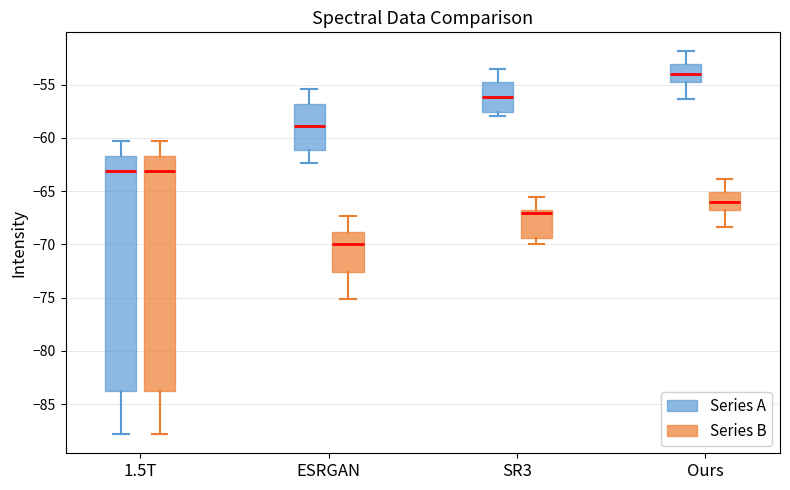

Reading left to right, transcribe this box plot: for each box, give where its median line is, the range the box spans, and where its two whiskers end, as read against the y-axis. The values are not printed on the chart, so give them approximately, as read against the axis.

1.5T (Series A): median -63.0, box -83.5 to -61.5, whiskers -88.0 to -60.5
1.5T (Series B): median -63.0, box -83.5 to -61.5, whiskers -88.0 to -60.5
ESRGAN (Series A): median -59.0, box -61.0 to -57.0, whiskers -62.5 to -55.5
ESRGAN (Series B): median -70.0, box -72.5 to -69.0, whiskers -75.0 to -67.5
SR3 (Series A): median -56.0, box -57.5 to -54.5, whiskers -58.0 to -53.5
SR3 (Series B): median -67.0, box -69.5 to -66.5, whiskers -70.0 to -65.5
Ours (Series A): median -54.0, box -54.5 to -53.0, whiskers -56.5 to -52.0
Ours (Series B): median -66.0, box -66.5 to -65.0, whiskers -68.5 to -64.0